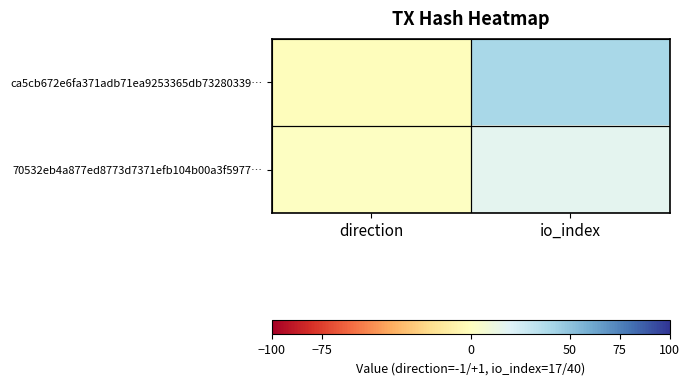

Which series changed the most between direction and io_index?

ca5cb672e6fa371adb71ea9253365db73280339…